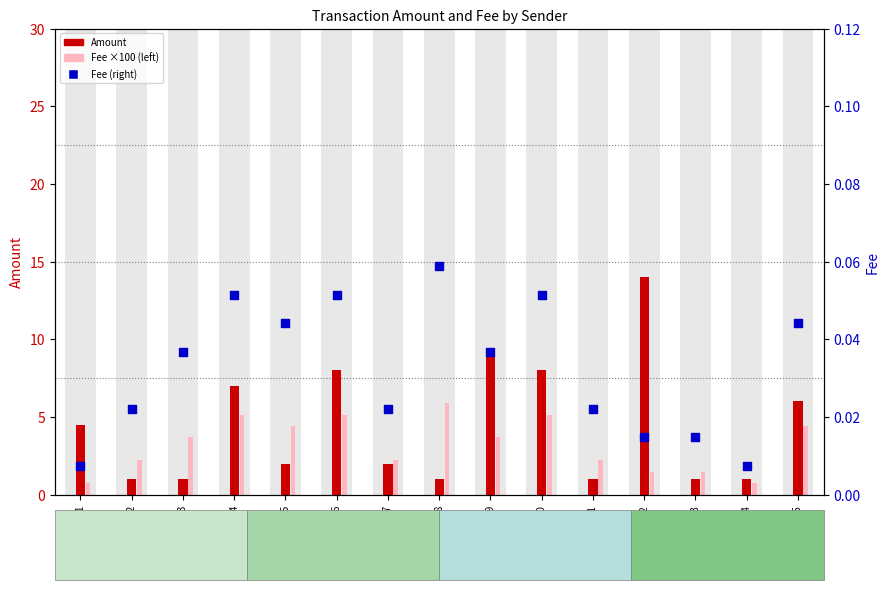

Which series has the largest total across all categories?

Amount